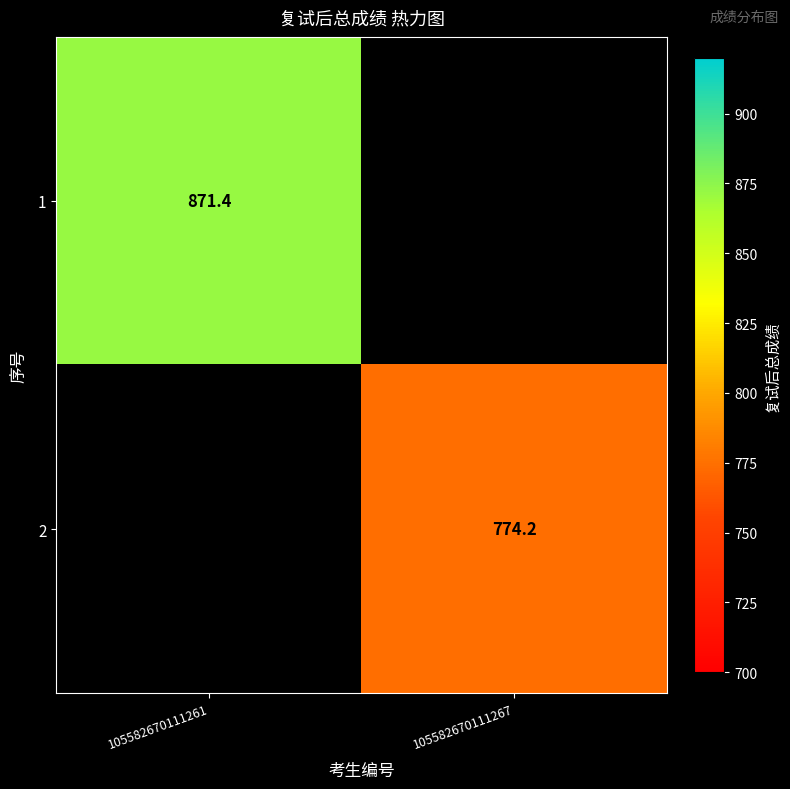

True or false: 1 has a value of 871.4 at 105582670111261.

True